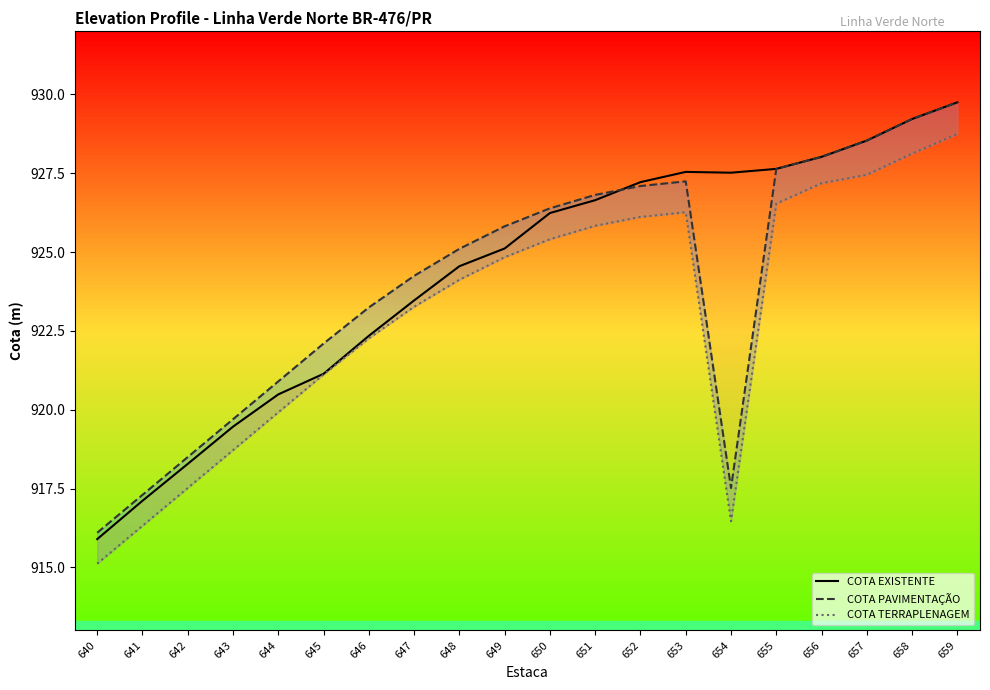

Reading left to right, list all the values displayed in this chart.

COTA EXISTENTE: 915.9	917.1	918.3	919.5	920.5	921.1	922.3	923.5	924.5	925.1	926.2	926.6	927.2	927.5	927.5	927.6	928.0	928.5	929.2	929.7
COTA PAVIMENTAÇÃO: 916.1	917.3	918.5	919.7	920.9	922.1	923.2	924.2	925.1	925.8	926.4	926.8	927.1	927.2	917.5	927.6	928.0	928.5	929.2	929.7
COTA TERRAPLENAGEM: 915.1	916.3	917.5	918.7	919.9	921.1	922.3	923.3	924.1	924.8	925.4	925.8	926.1	926.3	916.5	926.5	927.2	927.5	928.1	928.7